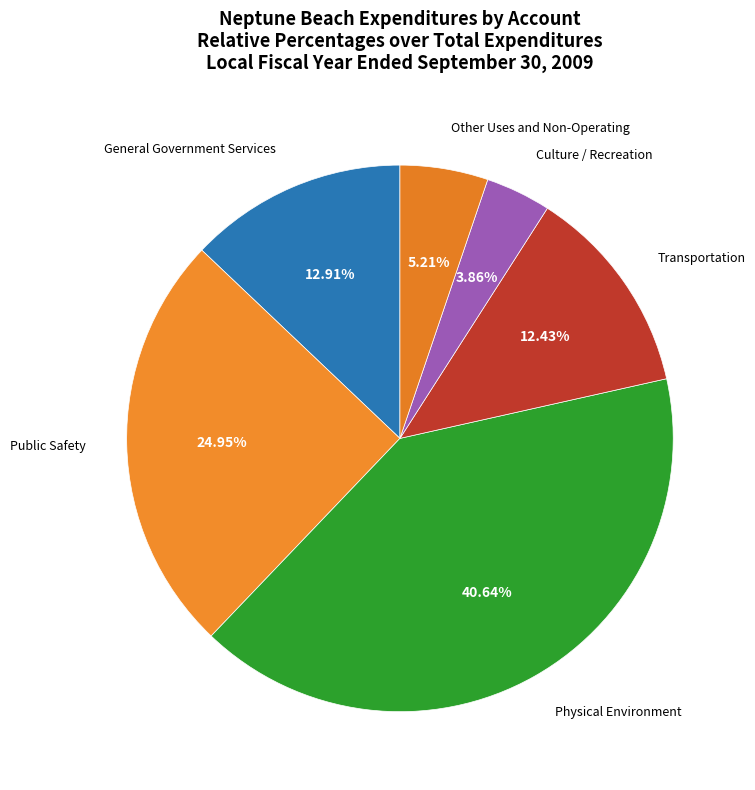

How many segments does this pie chart have?

6